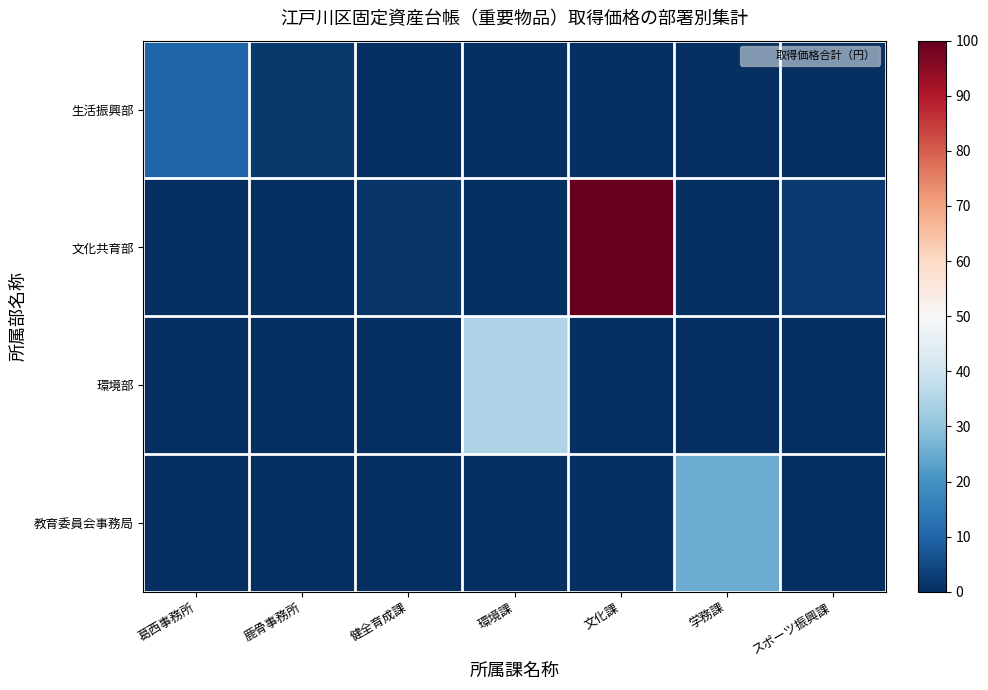

Reading left to right, transcribe all the data shown in this chart.

生活振興部: 葛西事務所=10.1	鹿骨事務所=1.7	健全育成課=0.0	環境課=0.0	文化課=0.0	学務課=0.0	スポーツ振興課=0.0
文化共育部: 葛西事務所=0.0	鹿骨事務所=0.0	健全育成課=1.6	環境課=0.0	文化課=100.0	学務課=0.0	スポーツ振興課=2.0
環境部: 葛西事務所=0.0	鹿骨事務所=0.0	健全育成課=0.0	環境課=34.7	文化課=0.0	学務課=0.0	スポーツ振興課=0.0
教育委員会事務局: 葛西事務所=0.0	鹿骨事務所=0.0	健全育成課=0.0	環境課=0.0	文化課=0.0	学務課=25.2	スポーツ振興課=0.0